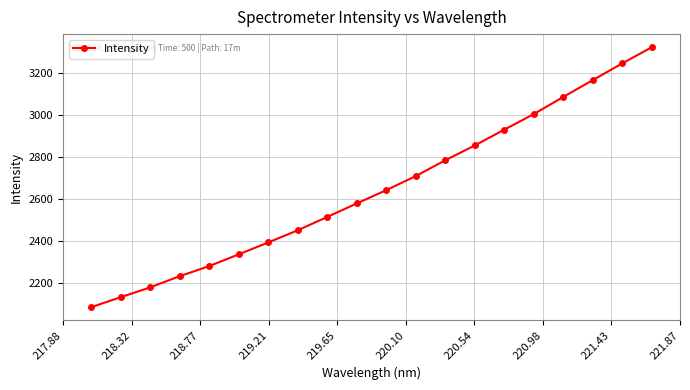

What is the minimum value shown in the chart?

2084.2